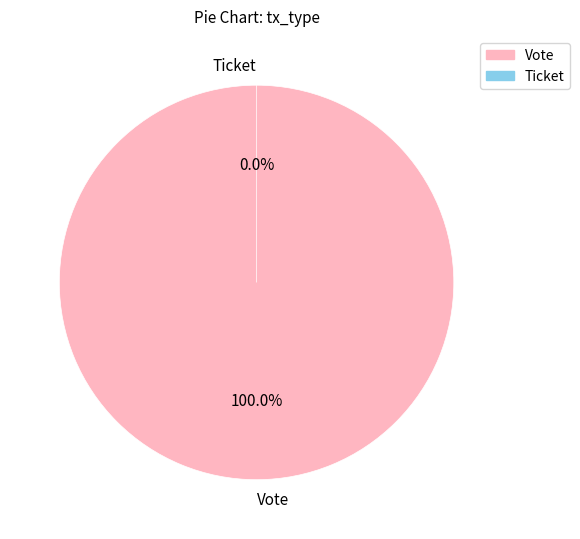

What is the total percentage of Vote and Ticket?

100.0%